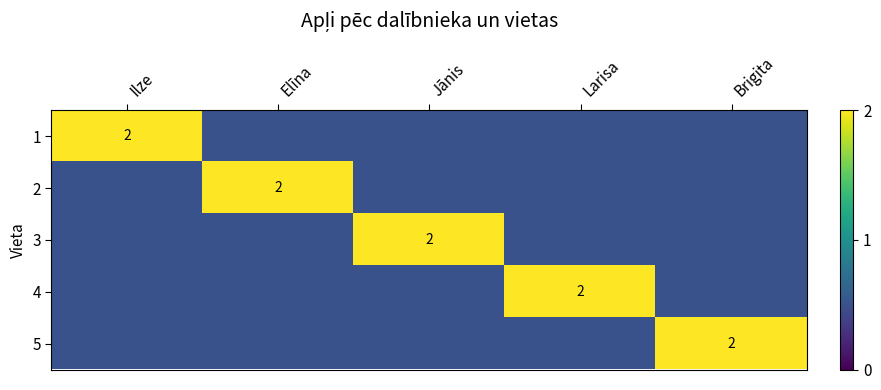

The 1 series shows 2.0 at Ilze. True or false?

True